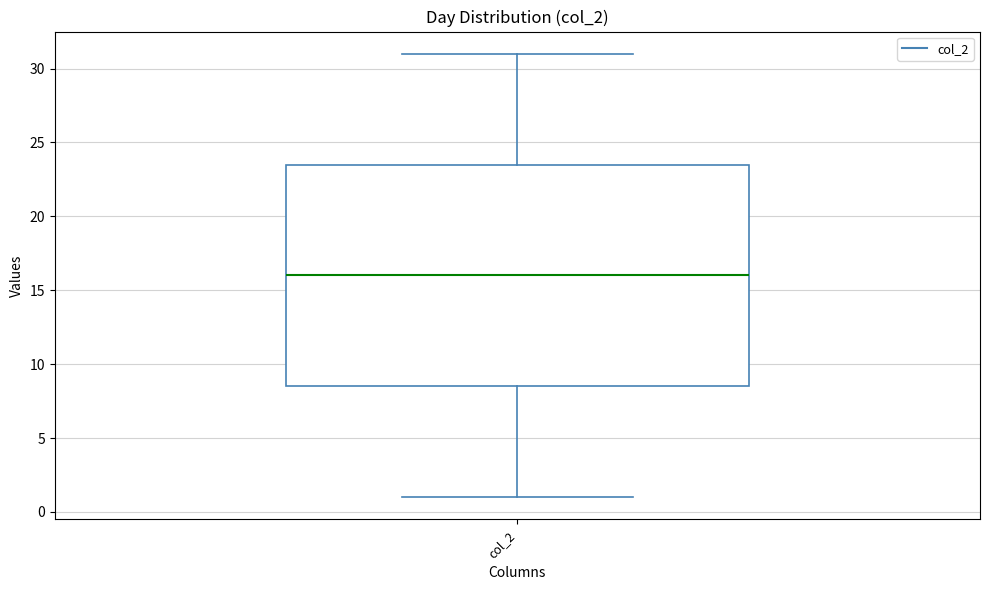

Where does the median line of the box for col_2 sit on the y-axis? The values are not printed on the chart, so give them approximately, as read against the axis.

16.0